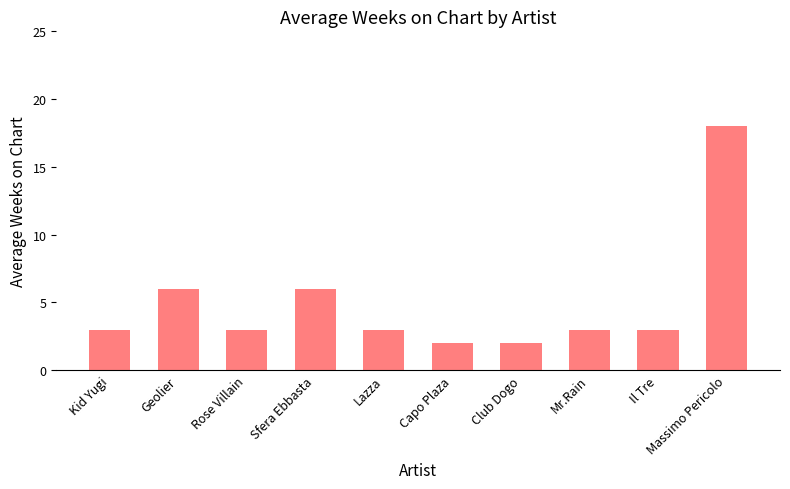

What value does the data have at Massimo Pericolo?

18